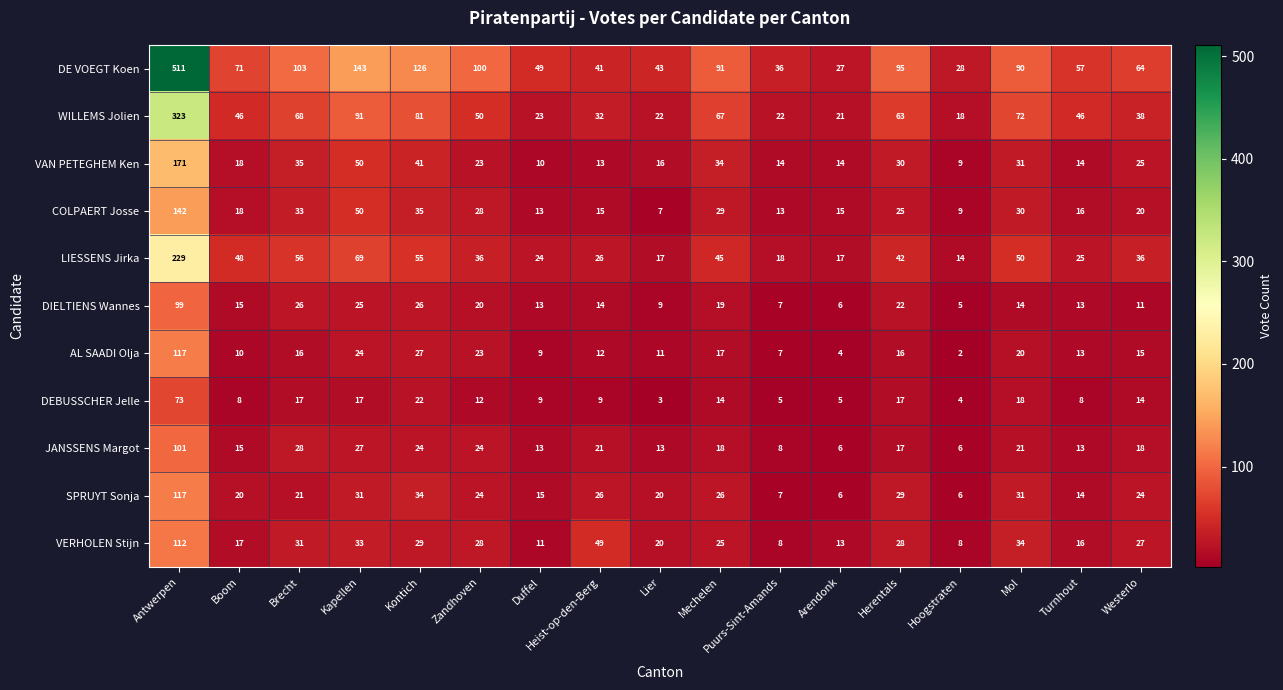

Which label corresponds to the smallest value in the chart?

Hoogstraten